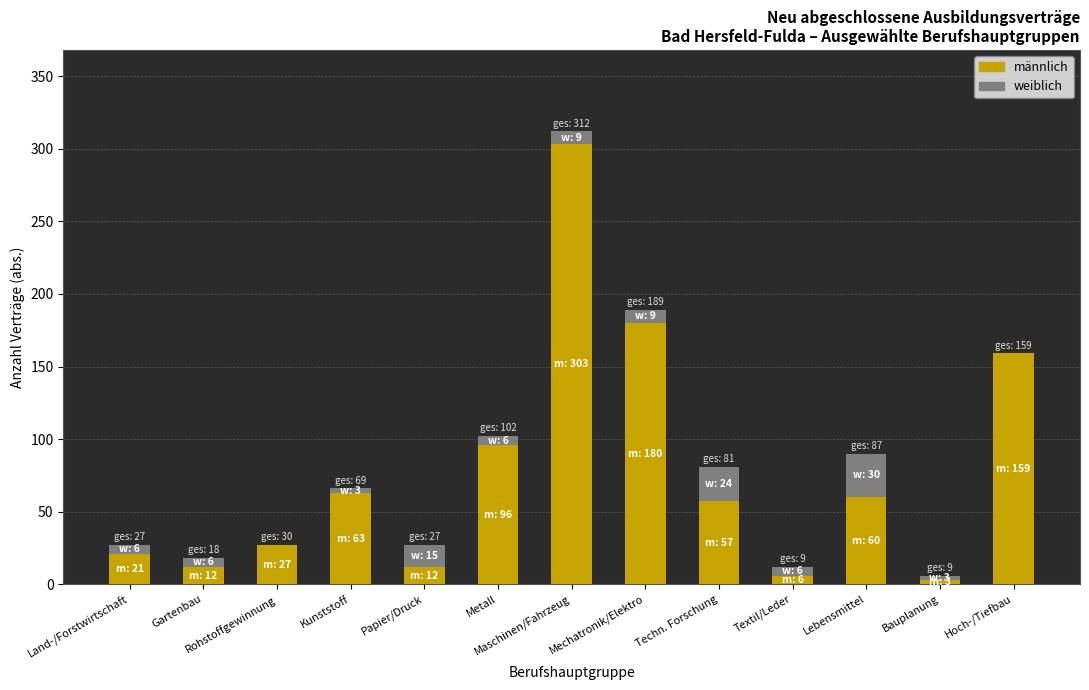

Where is männlich nearest to the value 153?

Hoch-/Tiefbau